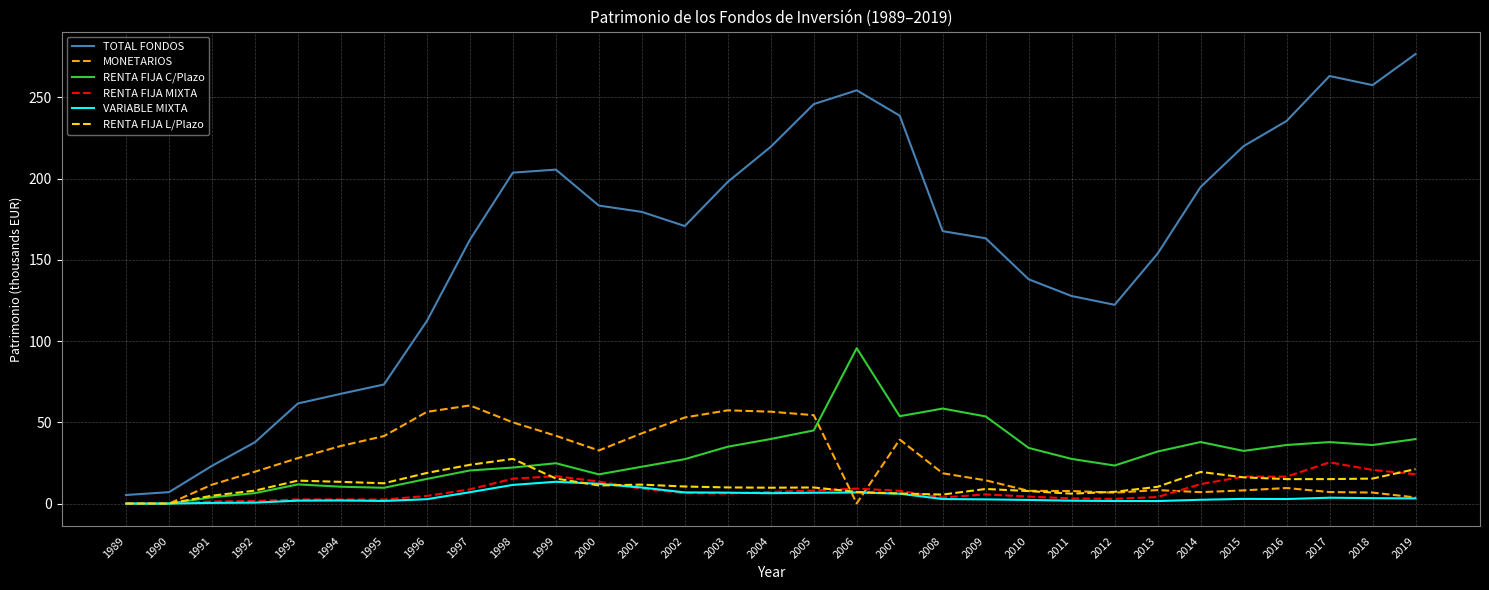

What is the difference between the VARIABLE MIXTA values at 2012 and 1994?

0.3